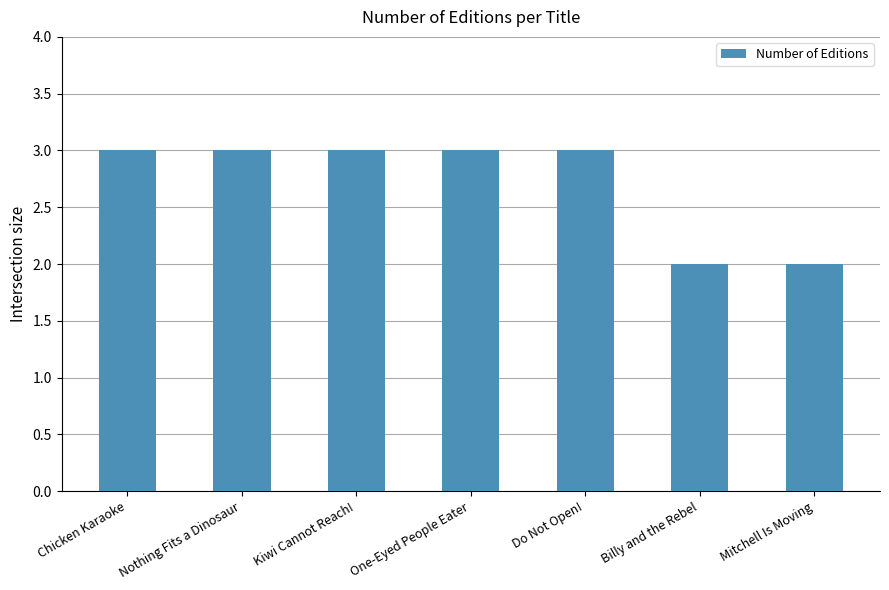

Read the value at Kiwi Cannot Reach!.

3